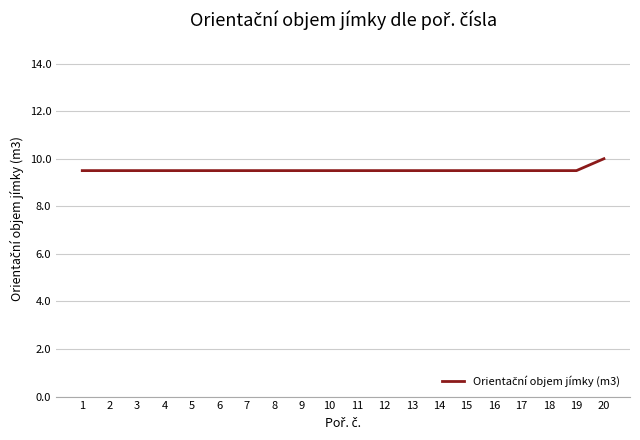

How many lines are shown in the chart?

1